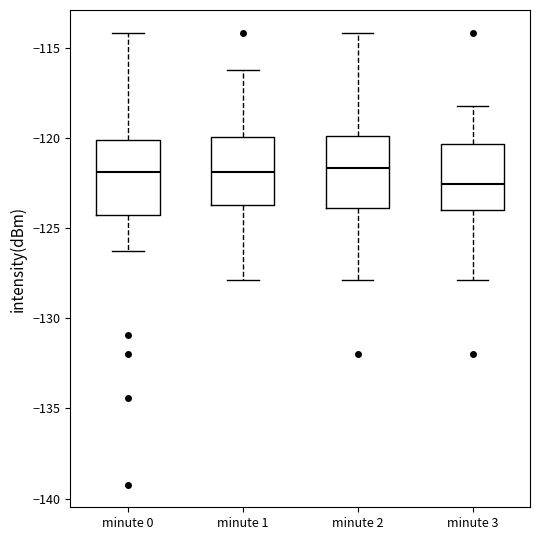

Reading left to right, read every box against the y-axis: the position of its median line, the range the box covers, and the ends of its whiskers. The values are not printed on the chart, so give them approximately, as read against the axis.

minute 0: median -122.0, box -124.5 to -120.0, whiskers -126.5 to -114.0
minute 1: median -122.0, box -123.5 to -120.0, whiskers -128.0 to -116.0
minute 2: median -121.5, box -124.0 to -120.0, whiskers -128.0 to -114.0
minute 3: median -122.5, box -124.0 to -120.5, whiskers -128.0 to -118.0